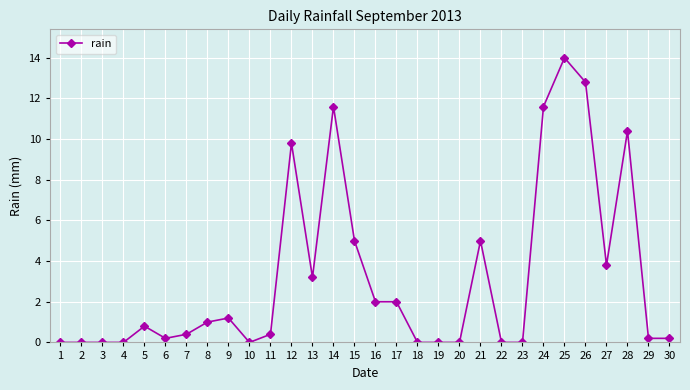

Which has a higher value, 8 or 30?

8